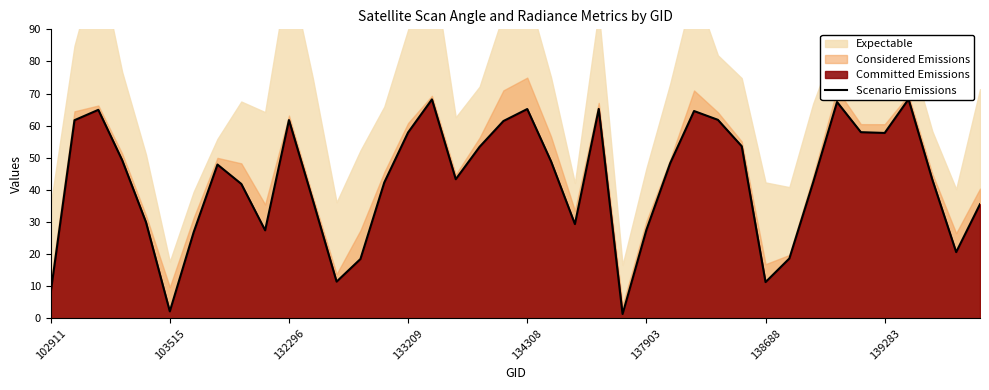

What is the sum of all values?

1703.7